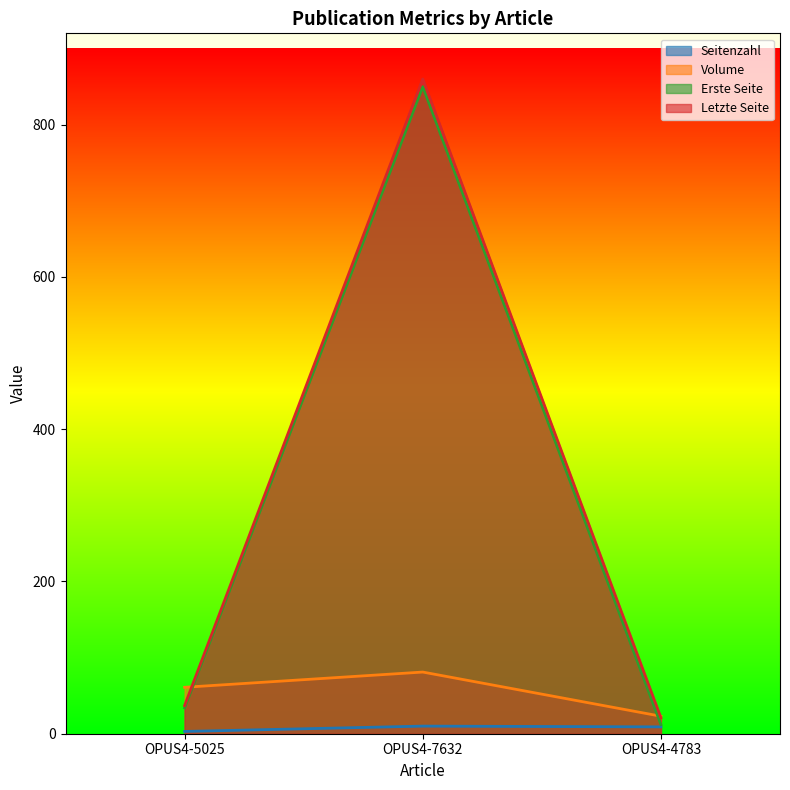

What is the lowest value of the Seitenzahl series?

3